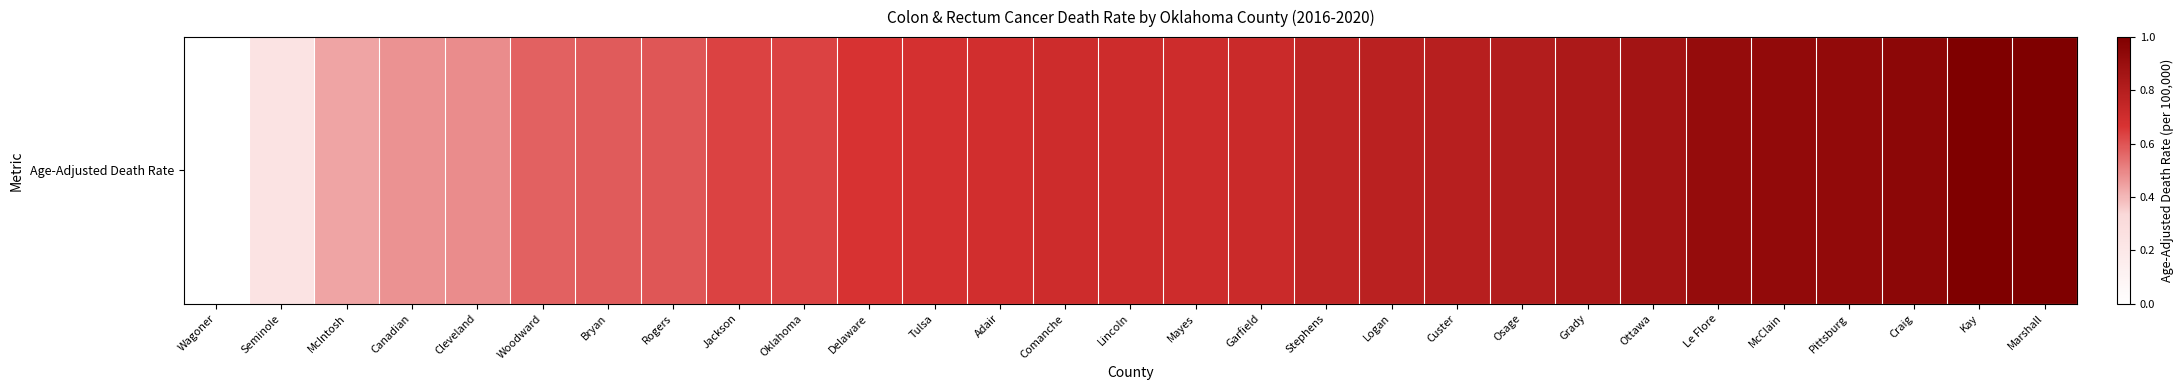

The value at Kay is 1.8. True or false?

False